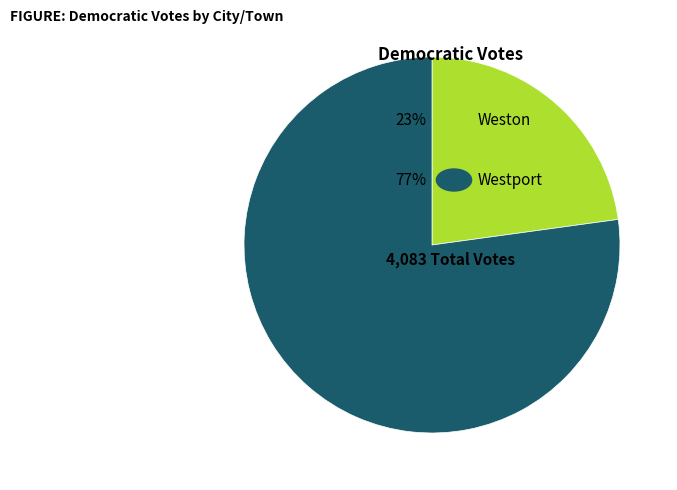

Is there a majority slice in this chart?

Yes